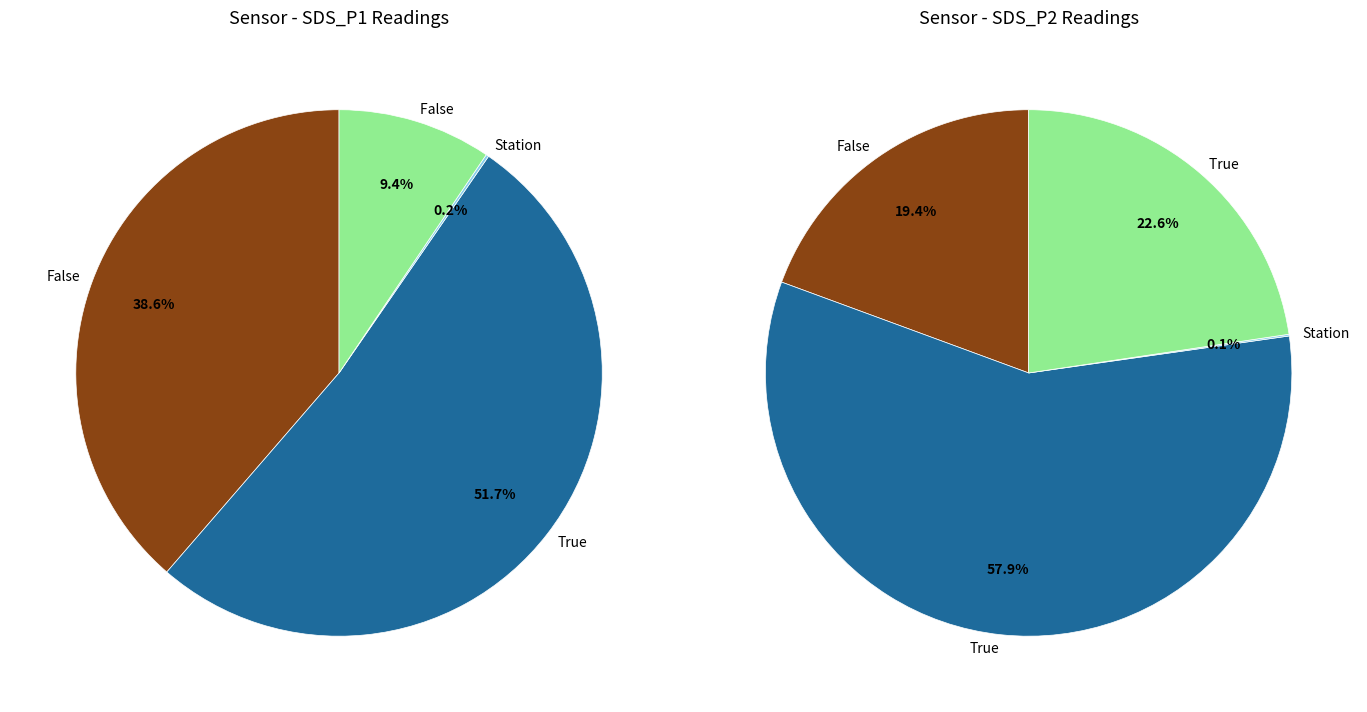

The 4 slice represents 10% of the pie. True or false?

True